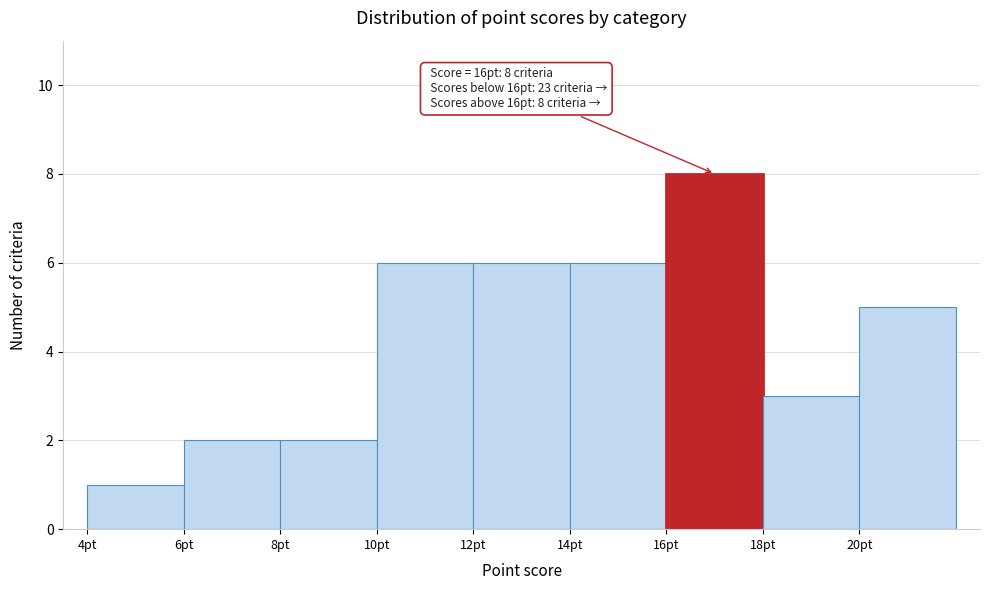

Which range on the x-axis has the tallest bar?

16 to 18